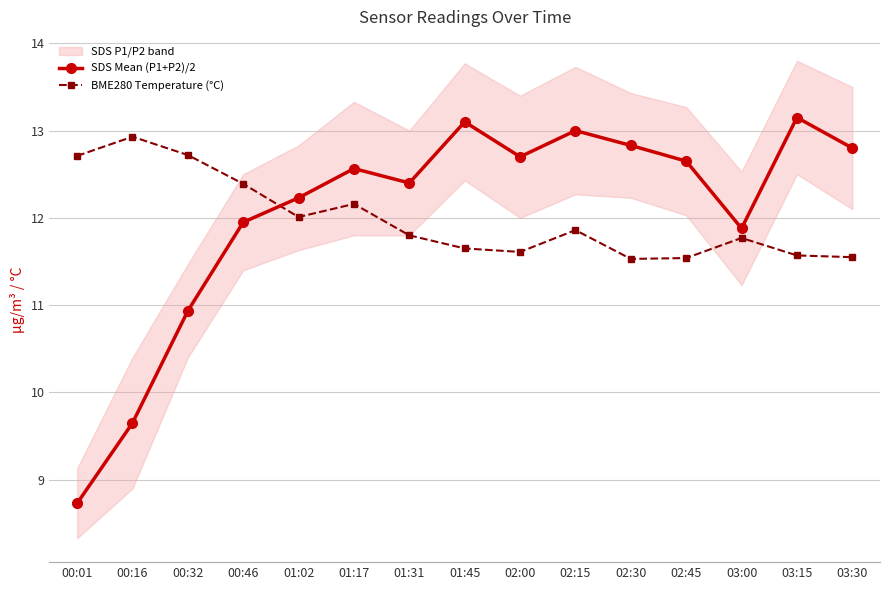

At how many categories does at least one series exceed 9?

15